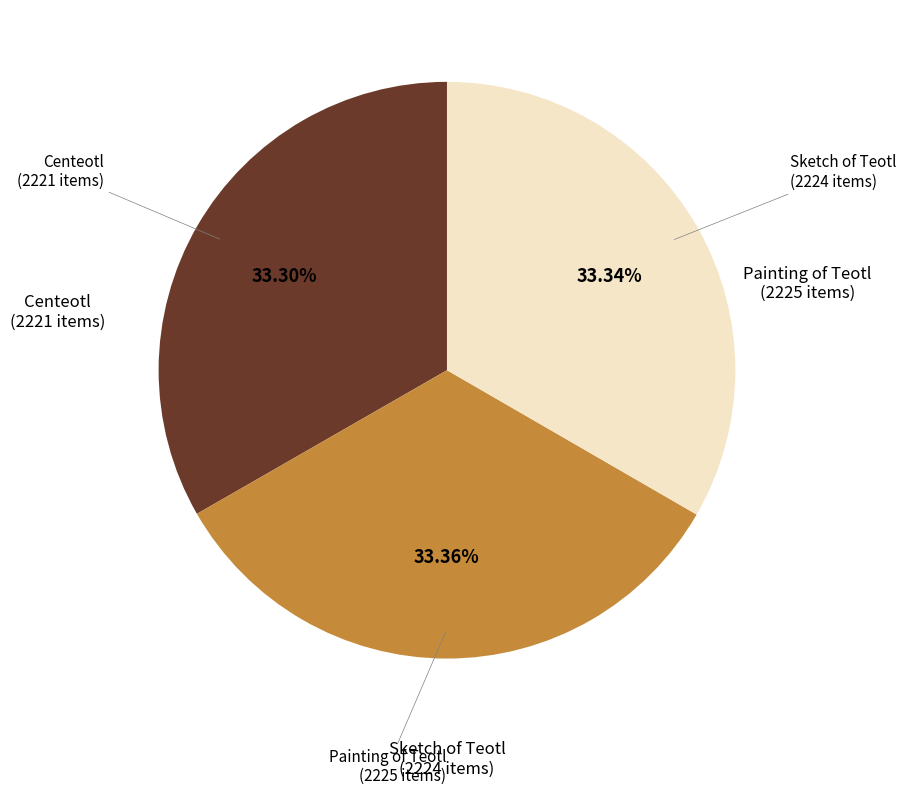

Count the number of slices in the pie.

3